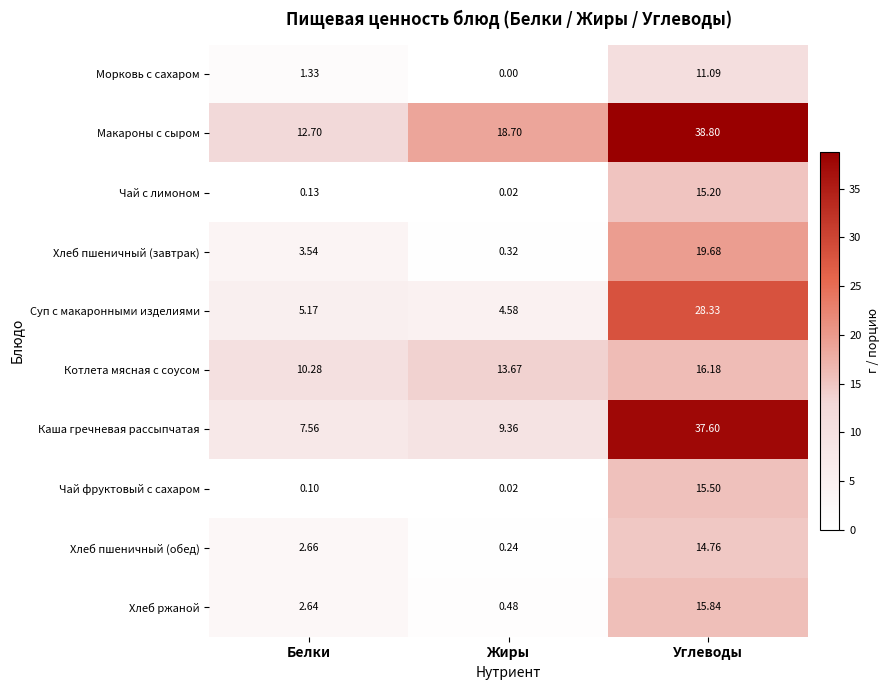

Which category has the highest value across all series?

Углеводы